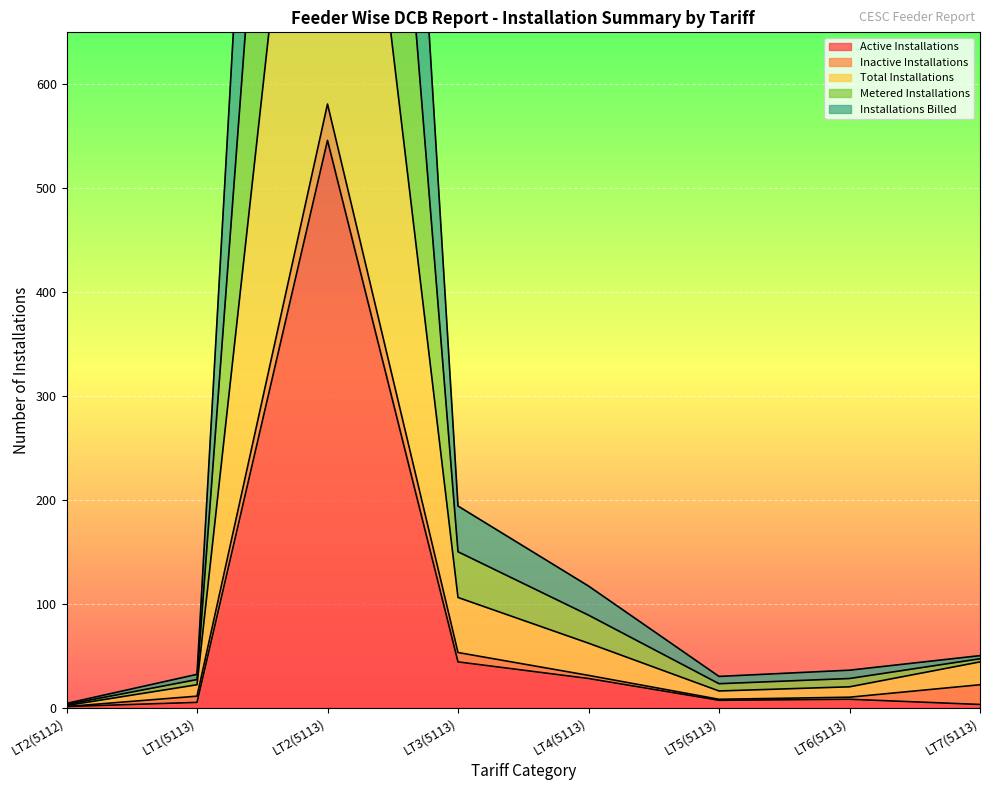

Is it true that Active Installations equals 8 at LT6(5113)?

True